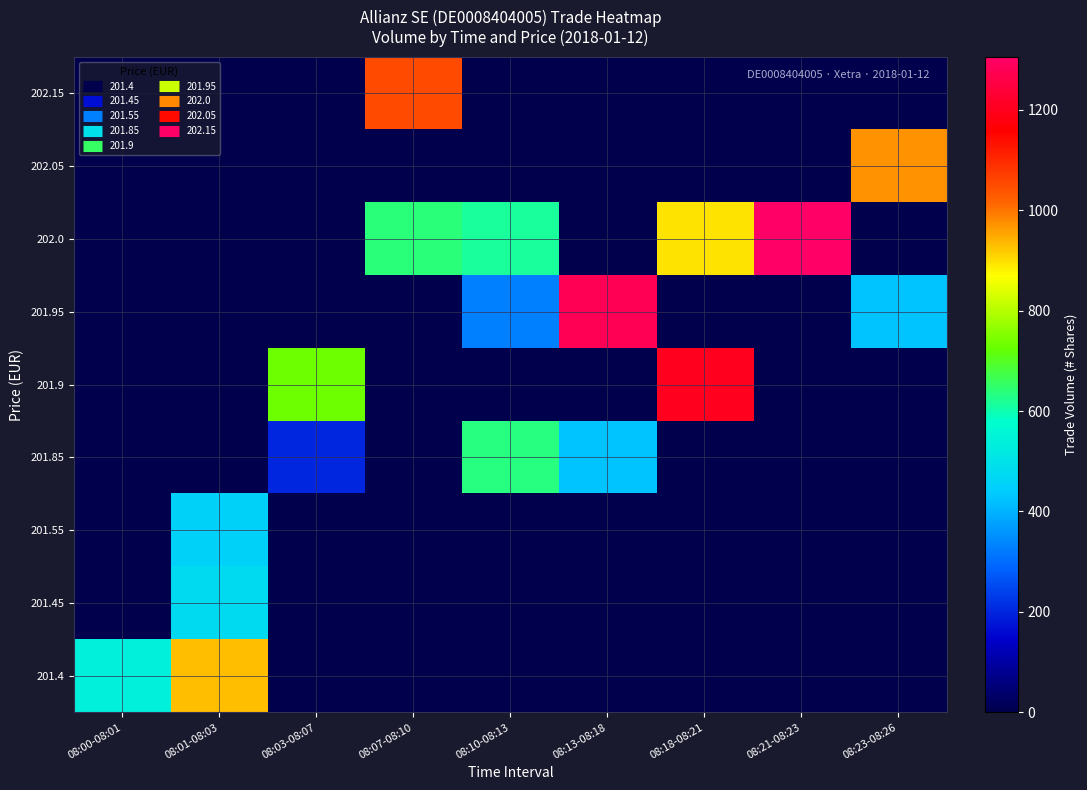

Which has a higher value, 08:00-08:01 or 08:07-08:10?

08:00-08:01